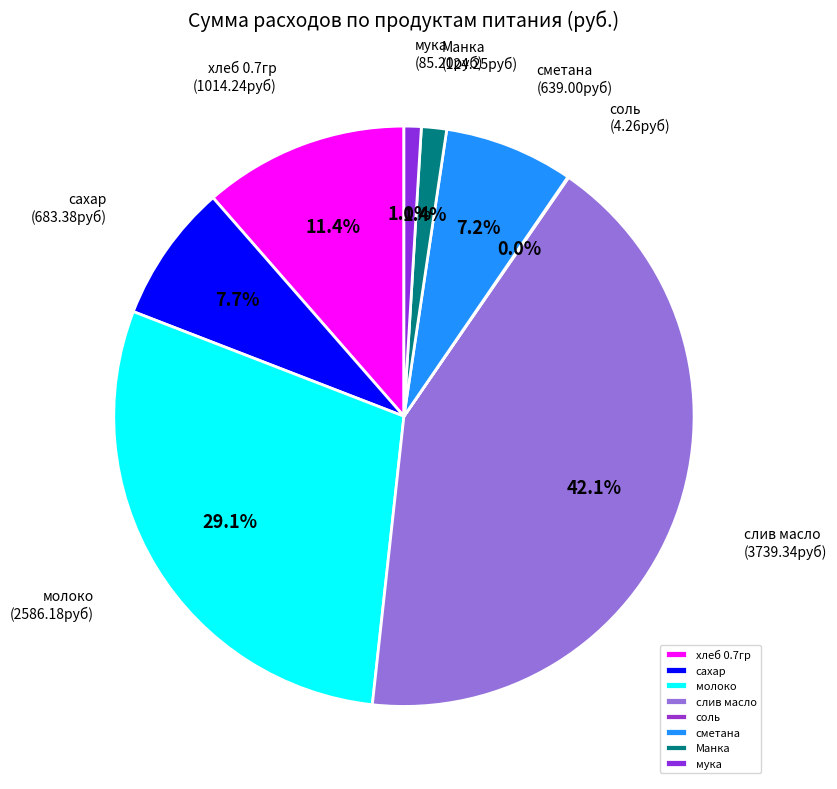

The молоко slice represents 29% of the pie. True or false?

True